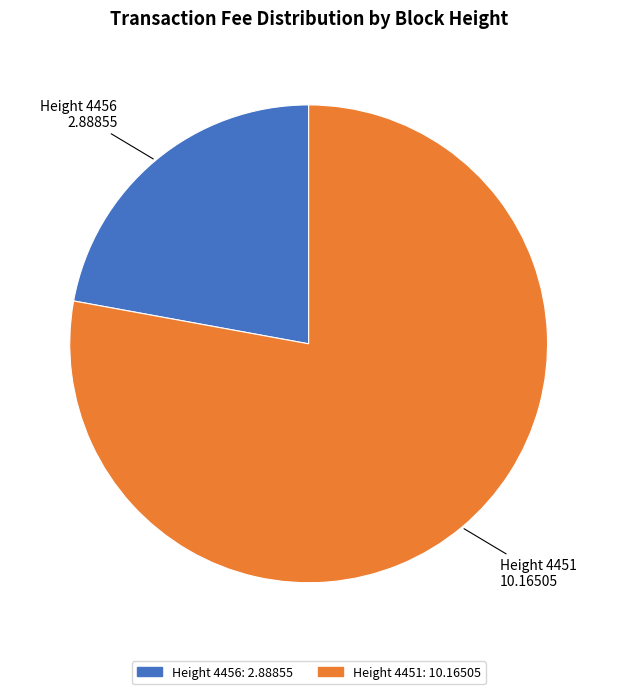

What is the largest slice in the pie chart?

Height 4451